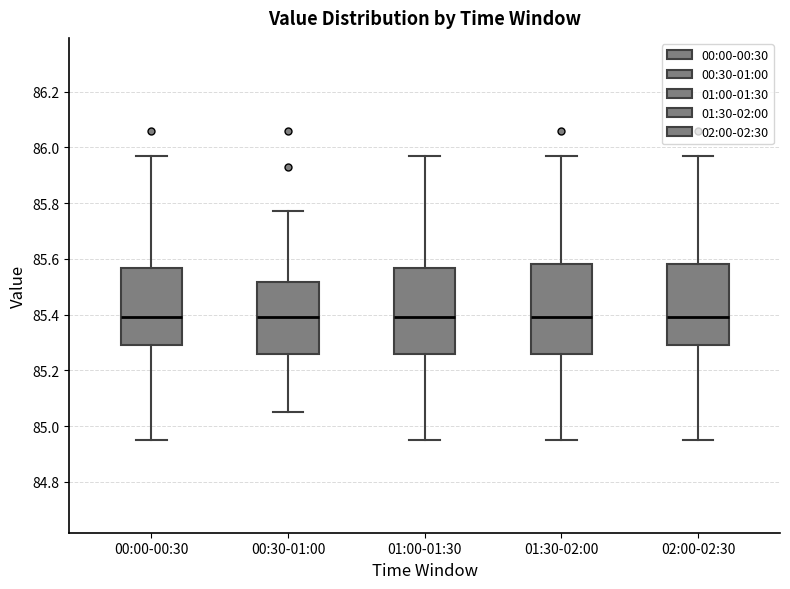

Reading left to right, read every box against the y-axis: the position of its median line, the range the box covers, and the ends of its whiskers. The values are not printed on the chart, so give them approximately, as read against the axis.

00:00-00:30: median 85.40, box 85.30 to 85.56, whiskers 84.96 to 85.98
00:30-01:00: median 85.40, box 85.26 to 85.52, whiskers 85.06 to 85.78
01:00-01:30: median 85.40, box 85.26 to 85.56, whiskers 84.96 to 85.98
01:30-02:00: median 85.40, box 85.26 to 85.58, whiskers 84.96 to 85.98
02:00-02:30: median 85.40, box 85.30 to 85.58, whiskers 84.96 to 85.98